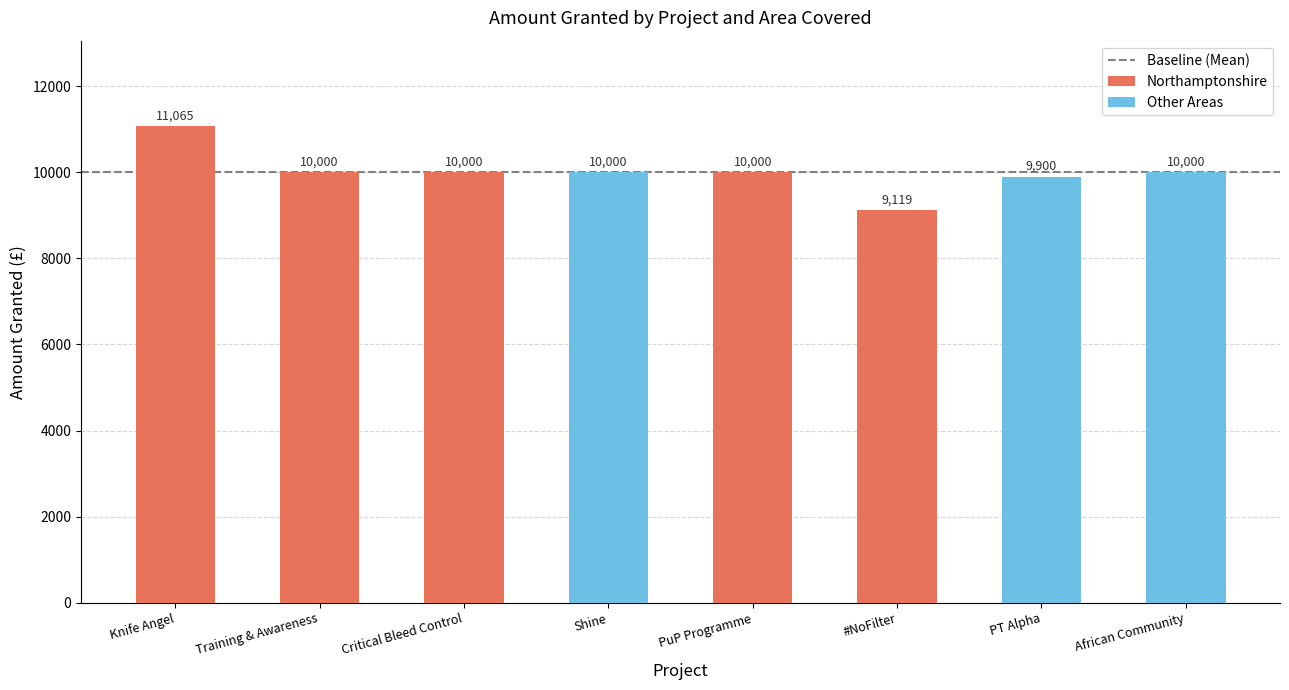

Approximately how many times larger is the value at PT Alpha compared to Critical Bleed Control?

1.0